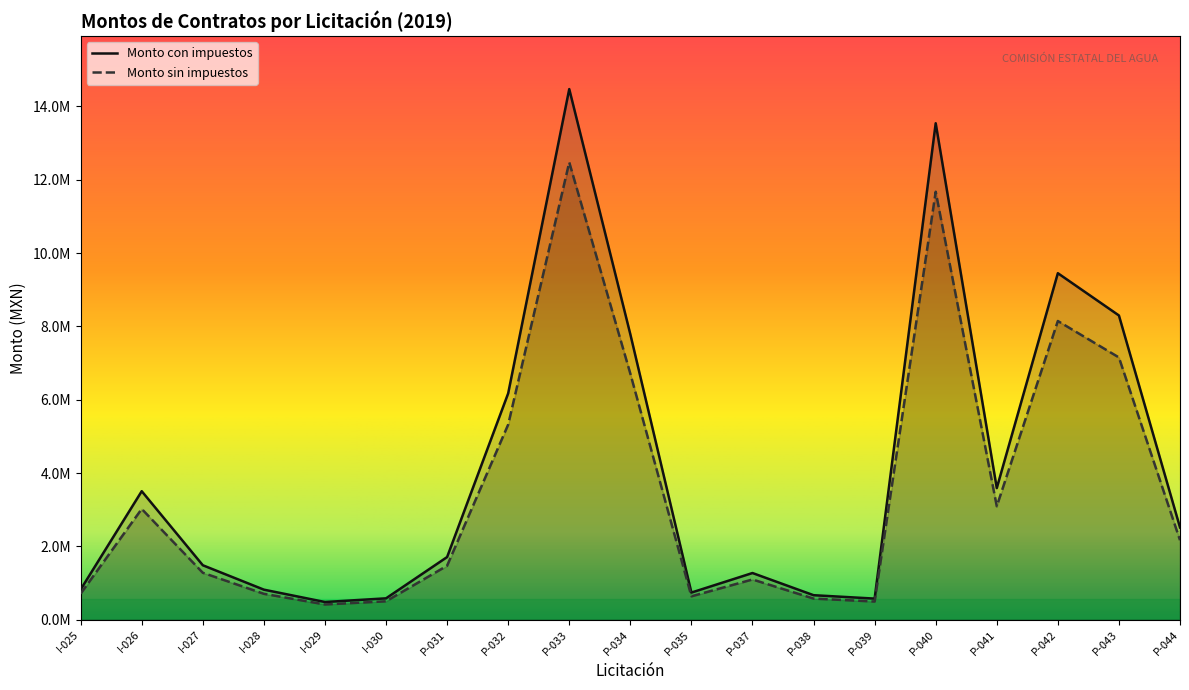

True or false: Monto sin impuestos and Monto con impuestos intersect in this chart.

False